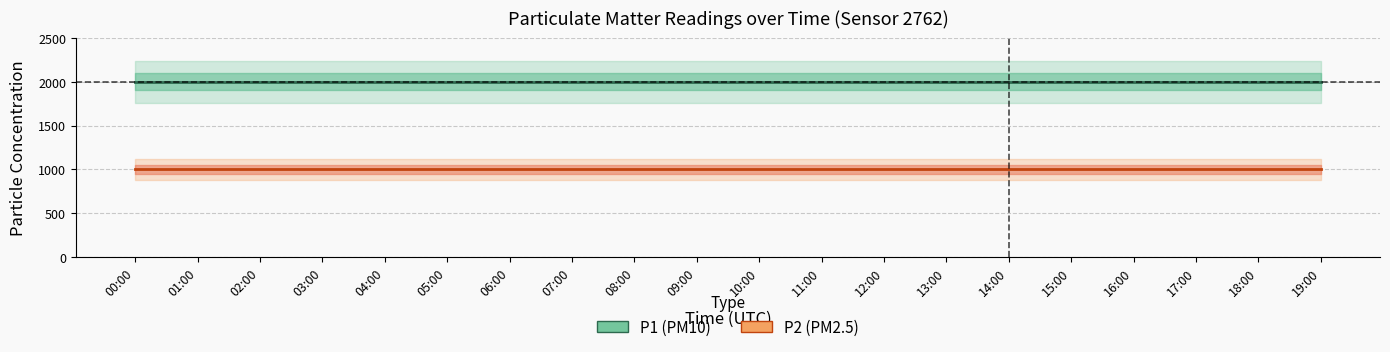

True or false: P1 has more than 2 points higher than both neighbors.

False